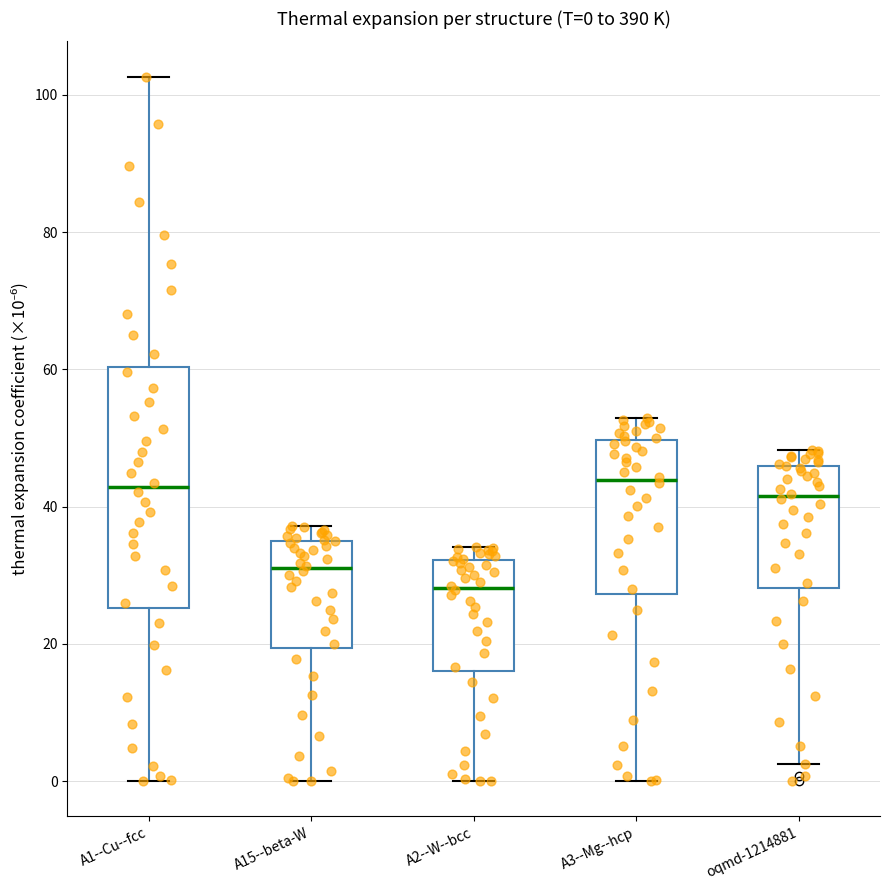

Comparing the boxes themselves (not the whiskers), which one is the tallest?

A1--Cu--fcc